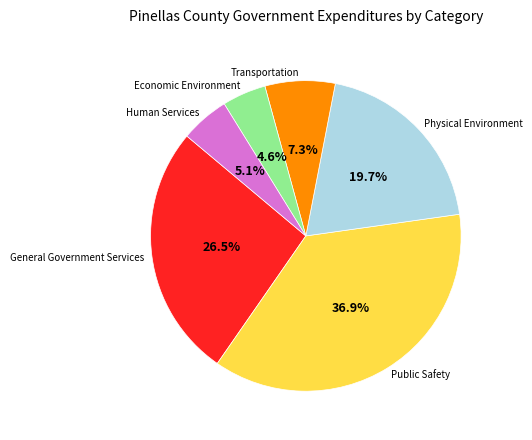

What is the largest slice in the pie chart?

Public Safety